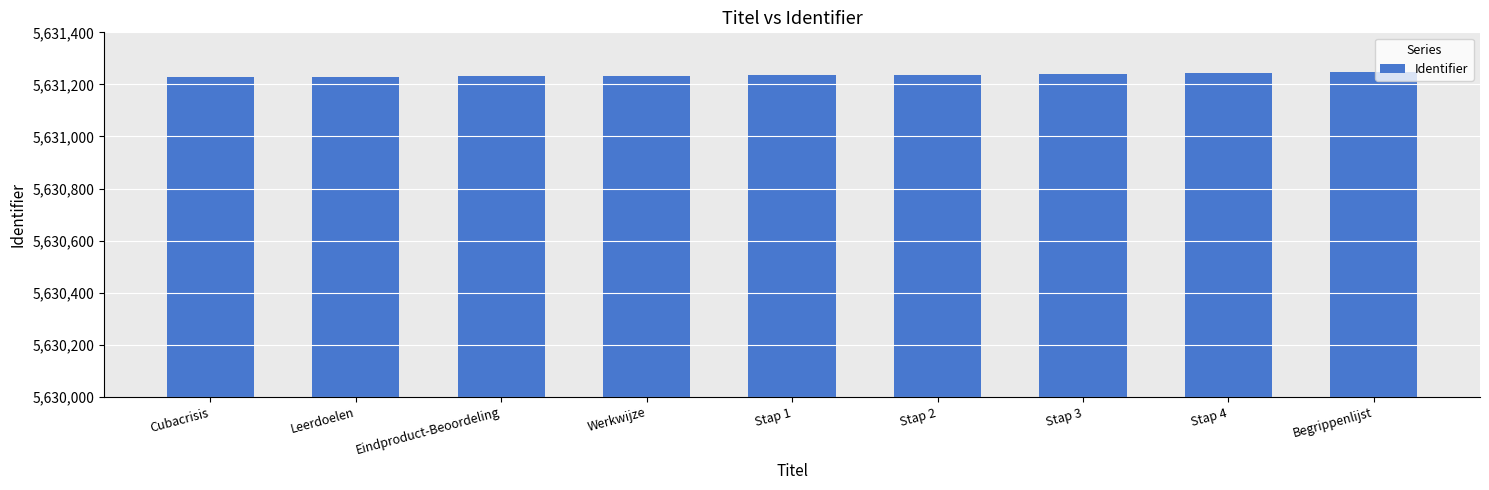

What is the sum of the values at Stap 4 and Werkwijze?

11262477